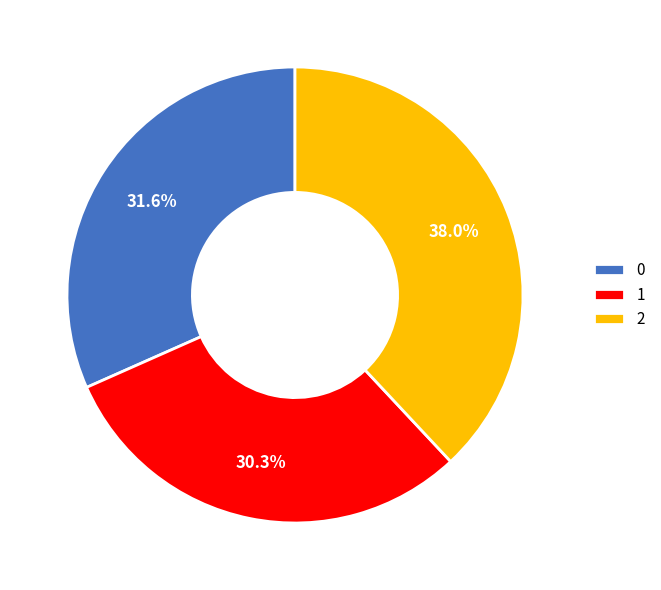

Which slice is the smallest?

1